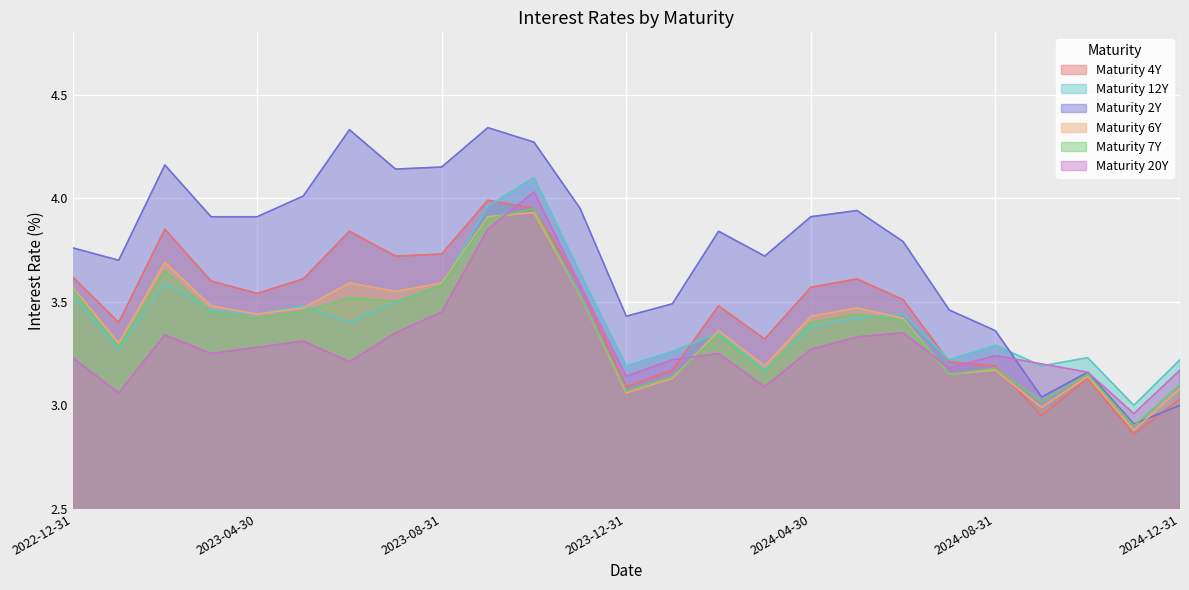

Reading left to right, what are all the values shown in this chart?

Maturity 4Y: 2022-12-31=3.6	2023-01-31=3.4	2023-02-28=3.9	2023-03-31=3.6	2023-04-30=3.5	2023-05-31=3.6	2023-06-30=3.8	2023-07-31=3.7	2023-08-31=3.7	2023-09-30=4.0	2023-10-31=4.0	2023-11-30=3.6	2023-12-31=3.1	2024-01-31=3.2	2024-02-29=3.5	2024-03-31=3.3	2024-04-30=3.6	2024-05-31=3.6	2024-06-30=3.5	2024-07-31=3.2	2024-08-31=3.2	2024-09-30=3.0	2024-10-31=3.1	2024-11-30=2.9	2024-12-31=3.0
Maturity 12Y: 2022-12-31=3.5	2023-01-31=3.3	2023-02-28=3.6	2023-03-31=3.5	2023-04-30=3.4	2023-05-31=3.5	2023-06-30=3.4	2023-07-31=3.5	2023-08-31=3.6	2023-09-30=4.0	2023-10-31=4.1	2023-11-30=3.6	2023-12-31=3.2	2024-01-31=3.3	2024-02-29=3.4	2024-03-31=3.2	2024-04-30=3.4	2024-05-31=3.4	2024-06-30=3.4	2024-07-31=3.2	2024-08-31=3.3	2024-09-30=3.2	2024-10-31=3.2	2024-11-30=3.0	2024-12-31=3.2
Maturity 2Y: 2022-12-31=3.8	2023-01-31=3.7	2023-02-28=4.2	2023-03-31=3.9	2023-04-30=3.9	2023-05-31=4.0	2023-06-30=4.3	2023-07-31=4.1	2023-08-31=4.2	2023-09-30=4.3	2023-10-31=4.3	2023-11-30=4.0	2023-12-31=3.4	2024-01-31=3.5	2024-02-29=3.8	2024-03-31=3.7	2024-04-30=3.9	2024-05-31=3.9	2024-06-30=3.8	2024-07-31=3.5	2024-08-31=3.4	2024-09-30=3.0	2024-10-31=3.2	2024-11-30=2.9	2024-12-31=3.0
Maturity 6Y: 2022-12-31=3.6	2023-01-31=3.3	2023-02-28=3.7	2023-03-31=3.5	2023-04-30=3.4	2023-05-31=3.5	2023-06-30=3.6	2023-07-31=3.5	2023-08-31=3.6	2023-09-30=3.9	2023-10-31=3.9	2023-11-30=3.5	2023-12-31=3.1	2024-01-31=3.1	2024-02-29=3.4	2024-03-31=3.2	2024-04-30=3.4	2024-05-31=3.5	2024-06-30=3.4	2024-07-31=3.1	2024-08-31=3.2	2024-09-30=3.0	2024-10-31=3.1	2024-11-30=2.9	2024-12-31=3.1
Maturity 7Y: 2022-12-31=3.6	2023-01-31=3.3	2023-02-28=3.6	2023-03-31=3.5	2023-04-30=3.4	2023-05-31=3.5	2023-06-30=3.5	2023-07-31=3.5	2023-08-31=3.6	2023-09-30=3.9	2023-10-31=4.0	2023-11-30=3.5	2023-12-31=3.1	2024-01-31=3.1	2024-02-29=3.3	2024-03-31=3.2	2024-04-30=3.4	2024-05-31=3.4	2024-06-30=3.4	2024-07-31=3.1	2024-08-31=3.2	2024-09-30=3.0	2024-10-31=3.1	2024-11-30=2.9	2024-12-31=3.1
Maturity 20Y: 2022-12-31=3.2	2023-01-31=3.1	2023-02-28=3.3	2023-03-31=3.2	2023-04-30=3.3	2023-05-31=3.3	2023-06-30=3.2	2023-07-31=3.4	2023-08-31=3.5	2023-09-30=3.9	2023-10-31=4.0	2023-11-30=3.6	2023-12-31=3.1	2024-01-31=3.2	2024-02-29=3.2	2024-03-31=3.1	2024-04-30=3.3	2024-05-31=3.3	2024-06-30=3.4	2024-07-31=3.2	2024-08-31=3.2	2024-09-30=3.2	2024-10-31=3.2	2024-11-30=3.0	2024-12-31=3.2